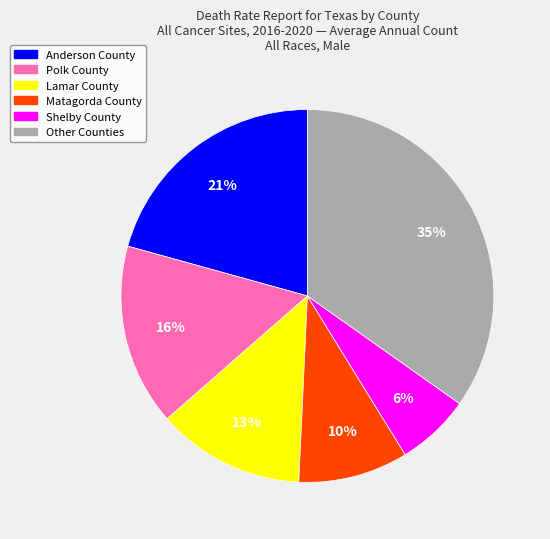

Is there any slice that represents more than half of the pie?

No